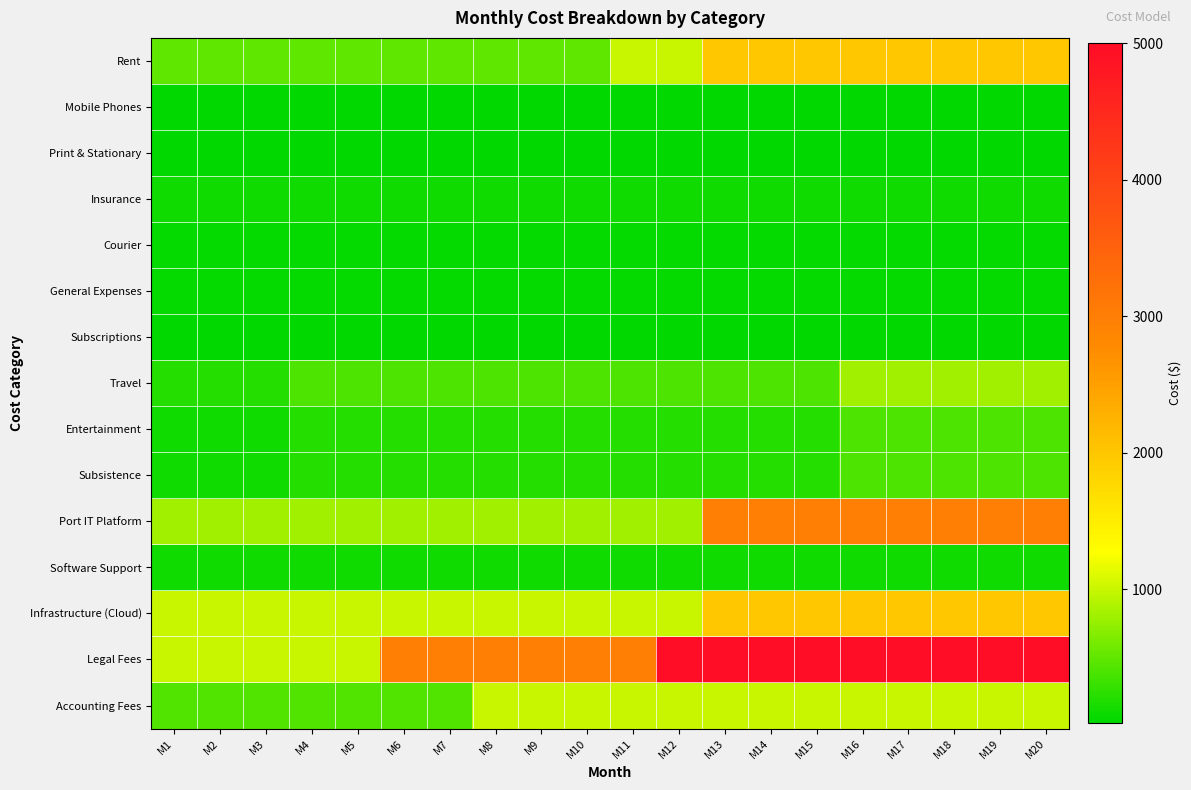

What is the total value across all series at M14?

14160